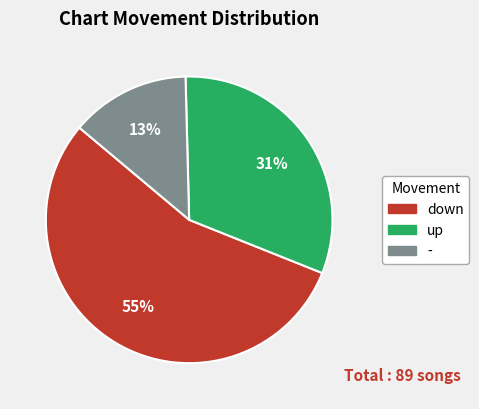

What is the smallest slice in the pie chart?

-